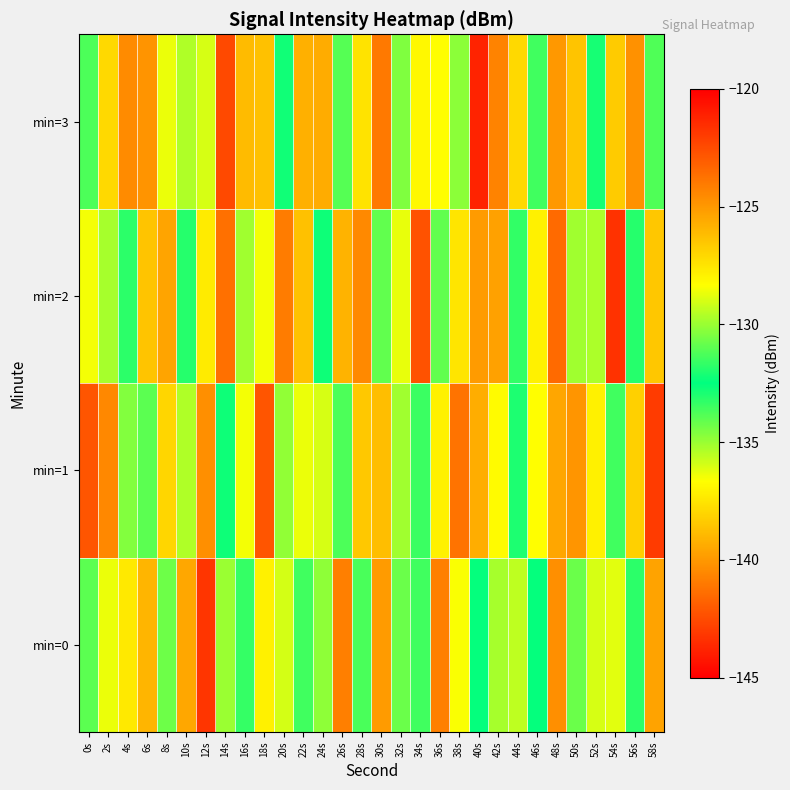

Reading left to right, transcribe all the data shown in this chart.

min=0: 0s=-134.0	2s=-136.3	4s=-127.6	6s=-125.9	8s=-130.7	10s=-125.5	12s=-143.2	14s=-135.0	16s=-131.7	18s=-137.1	20s=-129.1	22s=-131.4	24s=-134.8	26s=-140.8	28s=-133.7	30s=-125.1	32s=-134.3	34s=-131.4	36s=-124.2	38s=-128.4	40s=-132.6	42s=-129.8	44s=-135.6	46s=-132.6	48s=-124.7	50s=-134.2	52s=-136.0	54s=-128.8	56s=-131.8	58s=-139.6
min=1: 0s=-122.8	2s=-140.5	4s=-134.6	6s=-134.0	8s=-127.0	10s=-135.3	12s=-124.7	14s=-132.7	16s=-136.5	18s=-142.2	20s=-130.1	22s=-128.7	24s=-136.0	26s=-131.2	28s=-126.5	30s=-138.8	32s=-129.9	34s=-133.5	36s=-127.9	38s=-141.2	40s=-125.7	42s=-136.8	44s=-132.0	46s=-128.3	48s=-139.6	50s=-124.9	52s=-137.1	54s=-131.5	56s=-126.8	58s=-143.0
min=2: 0s=-128.5	2s=-135.2	4s=-131.8	6s=-126.4	8s=-139.6	10s=-133.1	12s=-127.7	14s=-141.3	16s=-129.9	18s=-136.5	20s=-124.1	22s=-138.7	24s=-132.3	26s=-125.9	28s=-140.5	30s=-134.1	32s=-128.7	34s=-142.3	36s=-130.9	38s=-137.5	40s=-125.1	42s=-139.7	44s=-133.3	46s=-127.9	48s=-141.5	50s=-135.1	52s=-129.7	54s=-143.3	56s=-131.9	58s=-126.5
min=3: 0s=-131.2	2s=-137.9	4s=-124.6	6s=-140.1	8s=-128.7	10s=-135.3	12s=-129.0	14s=-142.6	16s=-126.1	18s=-138.7	20s=-132.2	22s=-125.8	24s=-139.3	26s=-133.9	28s=-127.5	30s=-141.0	32s=-134.6	34s=-128.1	36s=-136.7	38s=-130.2	40s=-143.8	42s=-124.3	44s=-137.9	46s=-131.5	48s=-125.0	50s=-138.6	52s=-132.1	54s=-126.7	56s=-140.2	58s=-133.8